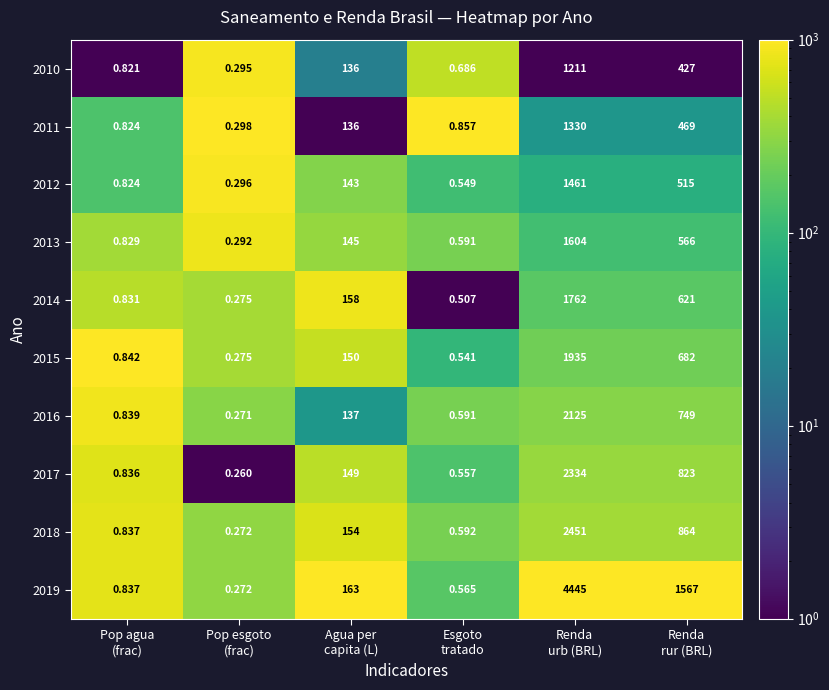

What is the total value across all series at Renda
urb (BRL)?

20658.0